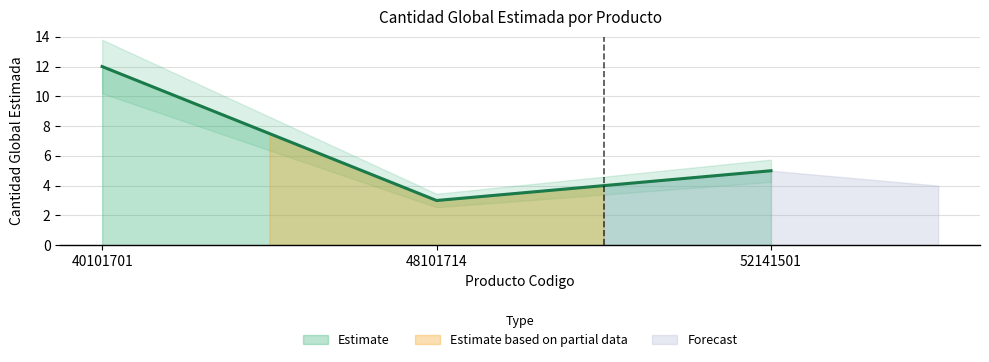

Reading left to right, list all the values displayed in this chart.

40101701=12	48101714=3	52141501=5